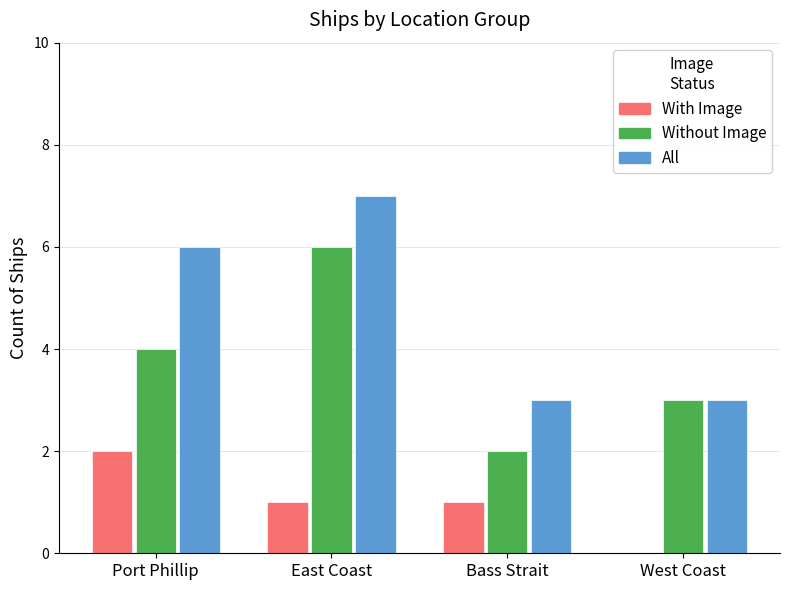

At which category is the sum across all series the highest?

East Coast